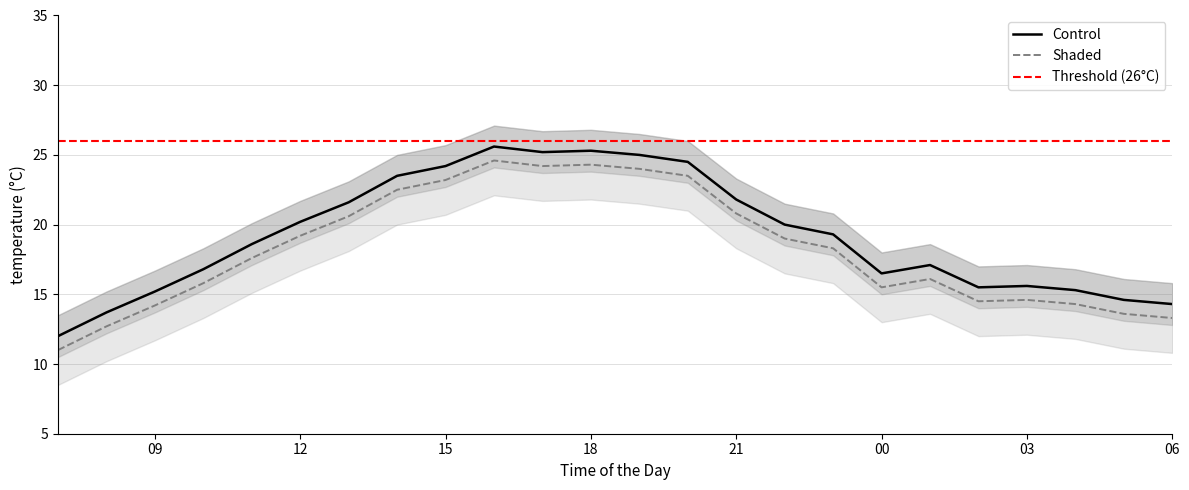

How many interior local valleys (lower than both neighbors) does the data have?

3